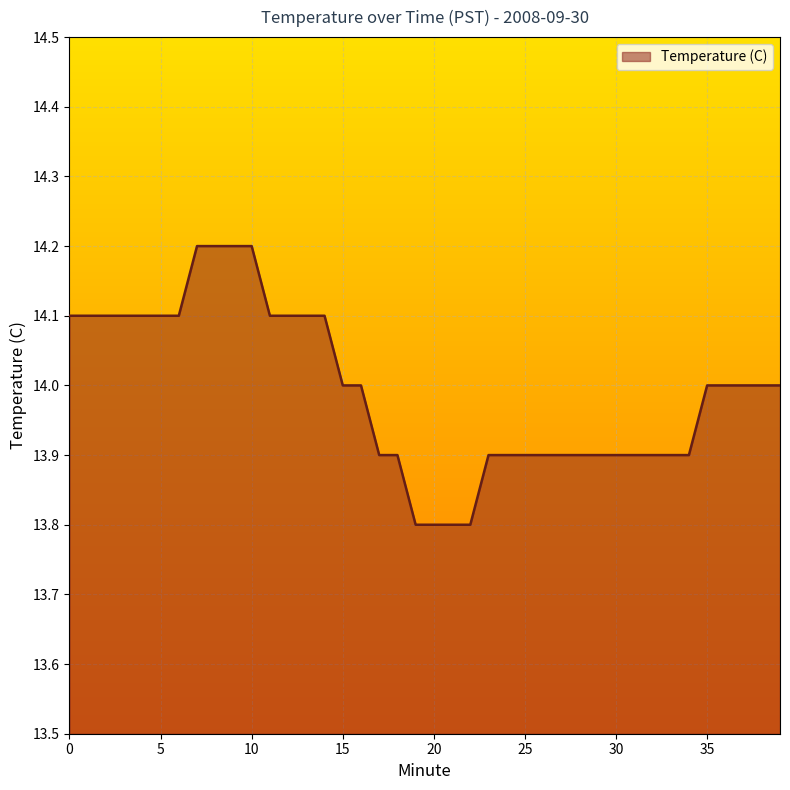

What is the smallest value displayed?

13.8